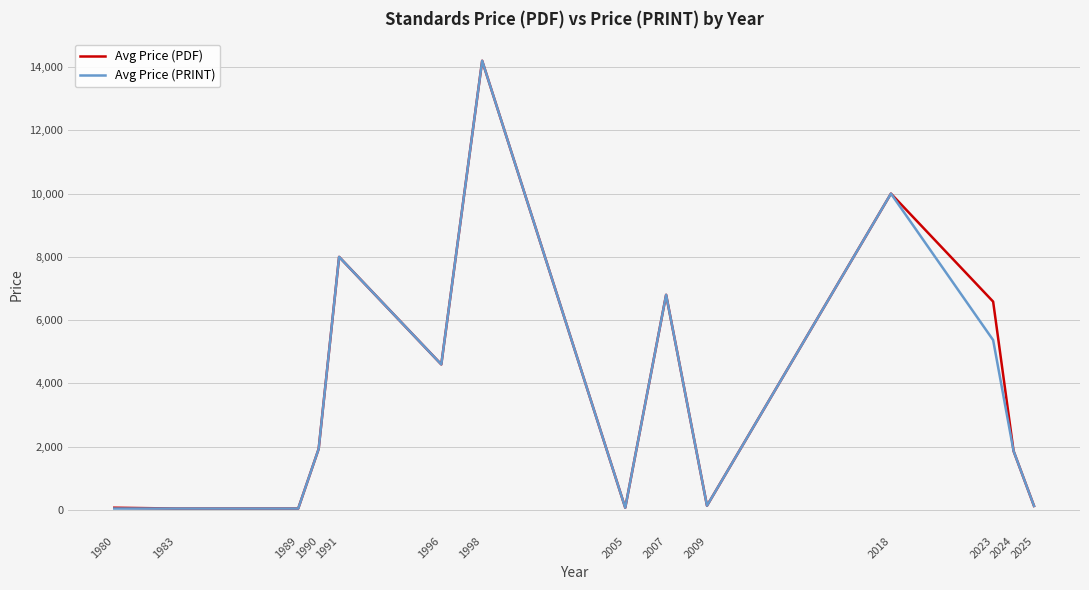

At which category does the chart reach its peak across all series?

1998